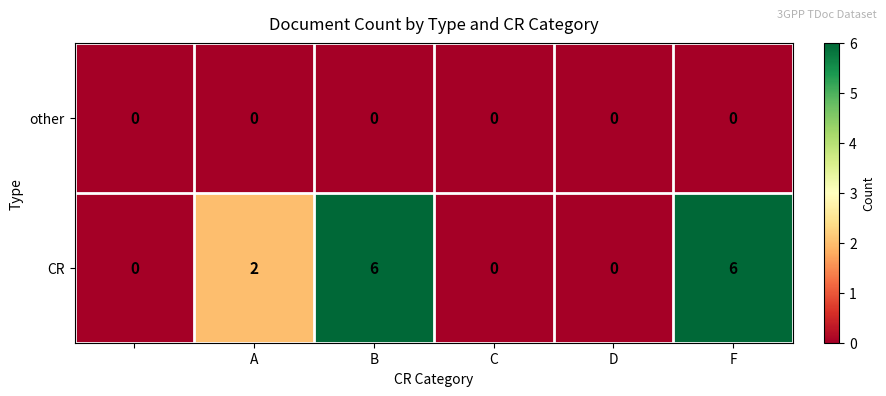

What is the greatest value displayed?

6